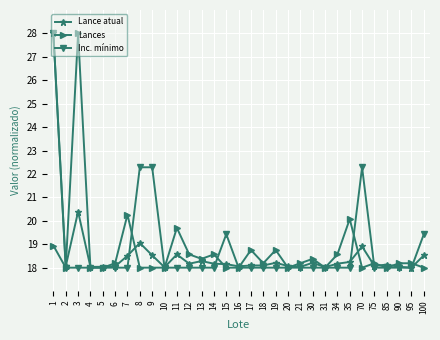

Count the number of data series in this chart.

3